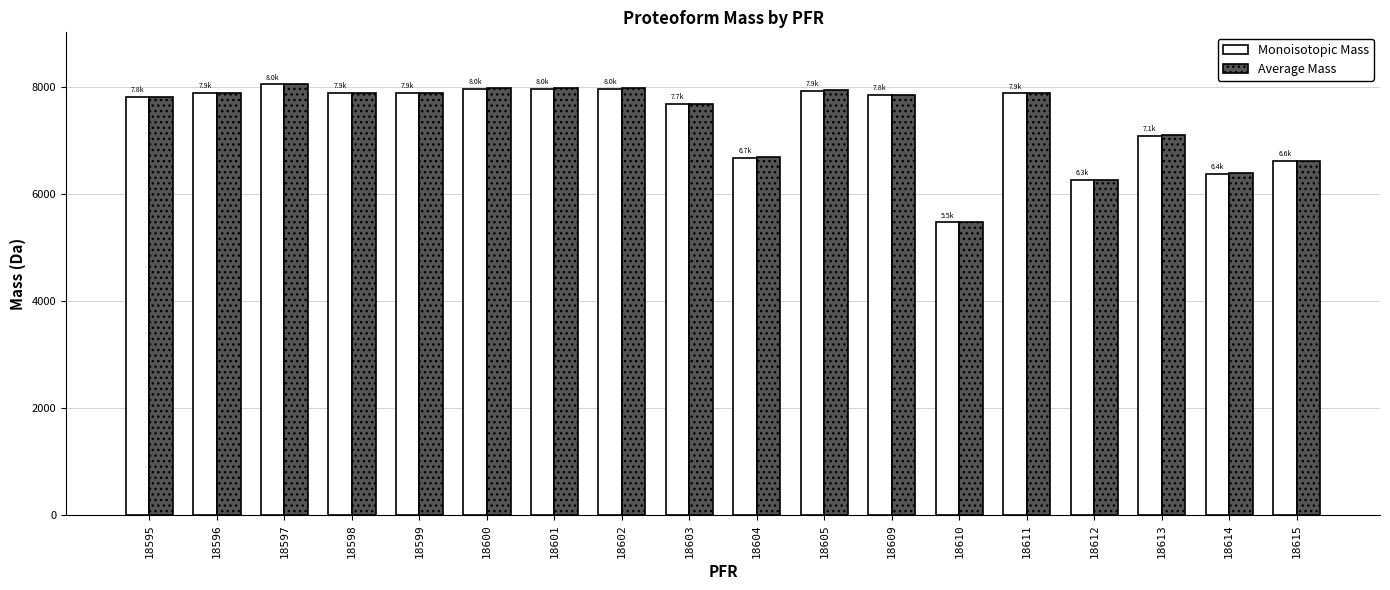

The value of Monoisotopic Mass at 18613 is 7086.8. True or false?

True